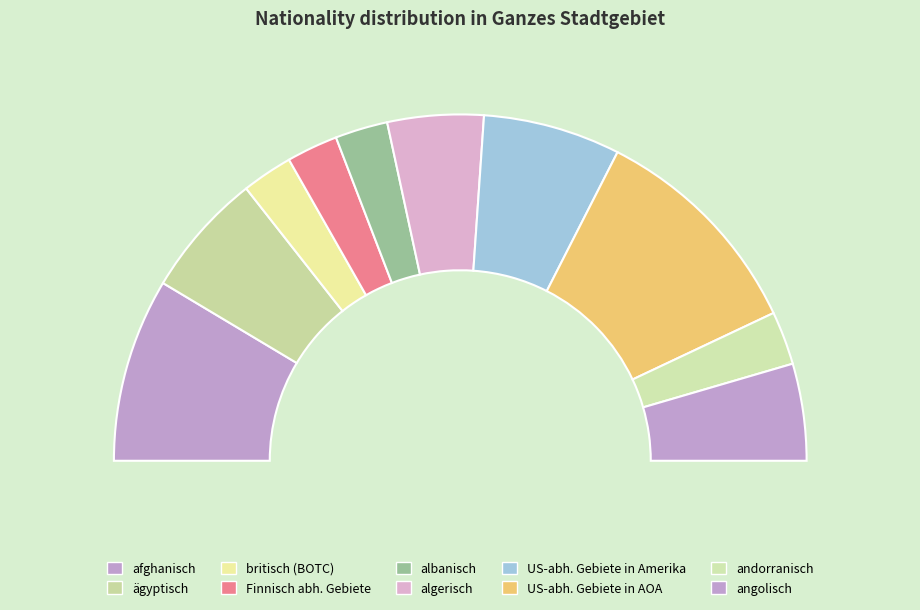

Is there a majority slice in this chart?

No